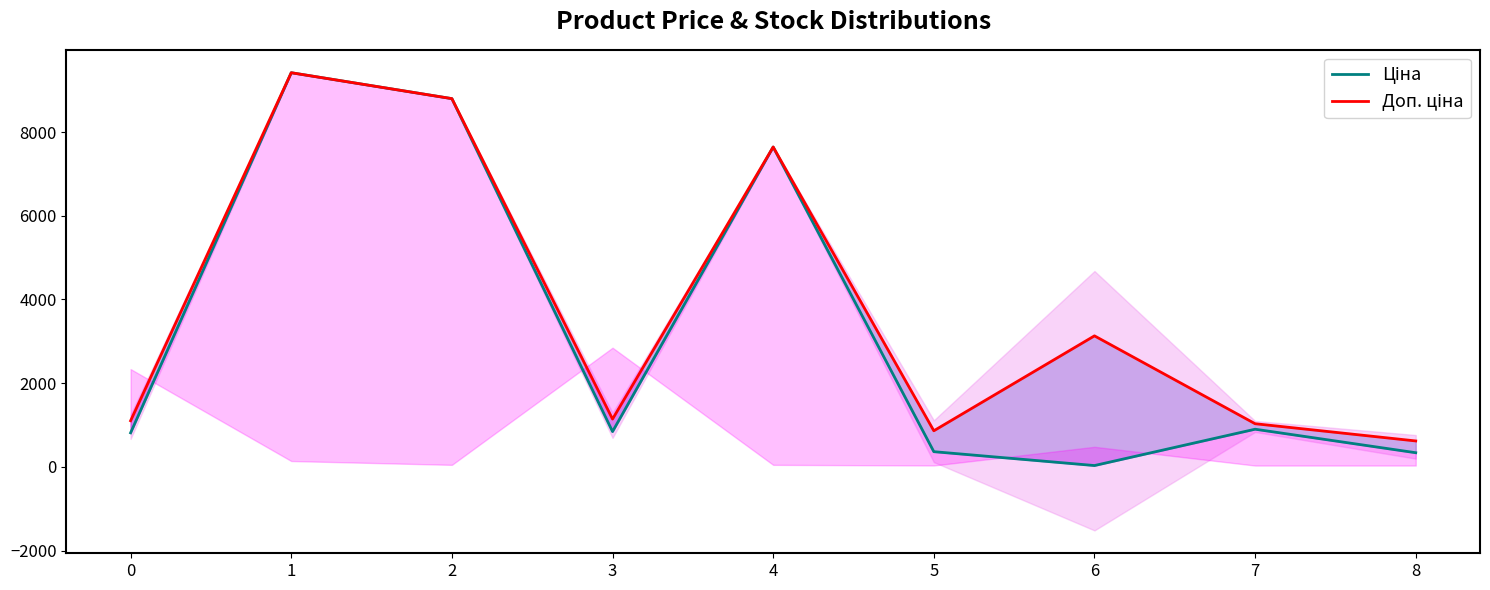

What is the value of the Доп. ціна point at the 7th from the left?

3130.0